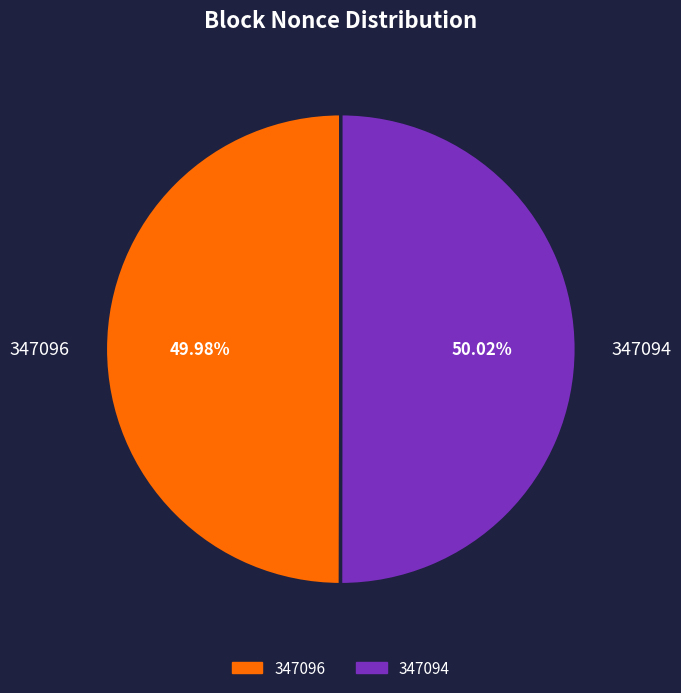

Approximately how many times larger is the value at 347094 compared to 347096?

1.0